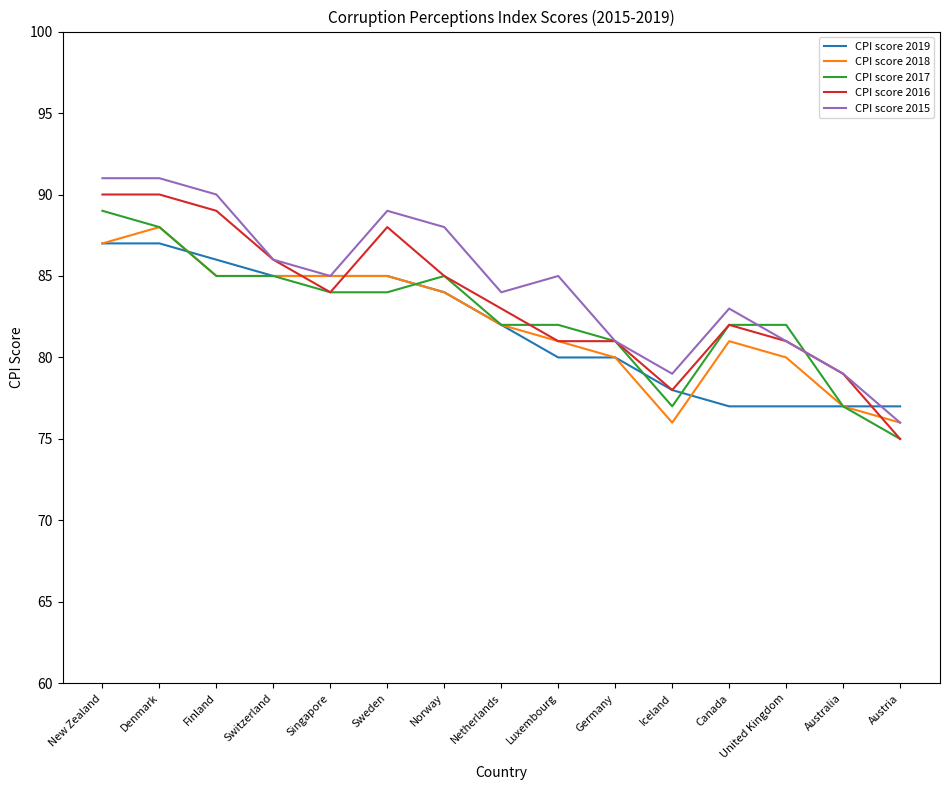

Does the chart display data point markers on the line(s)?

No